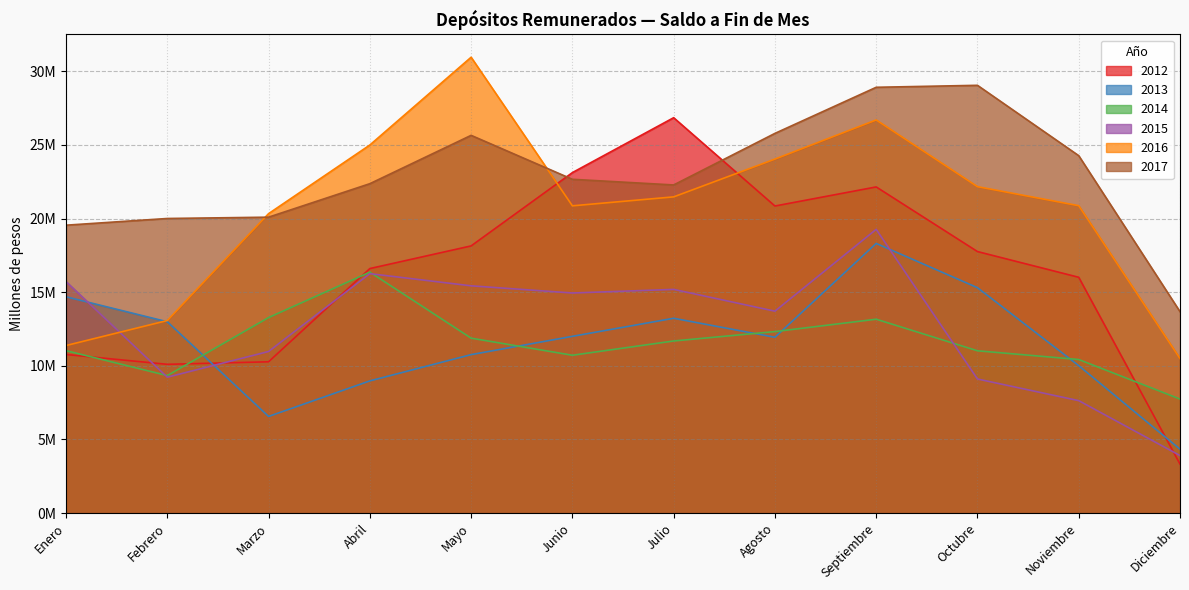

What value does the 2017 series have at Enero, to the nearest 100?

19552500